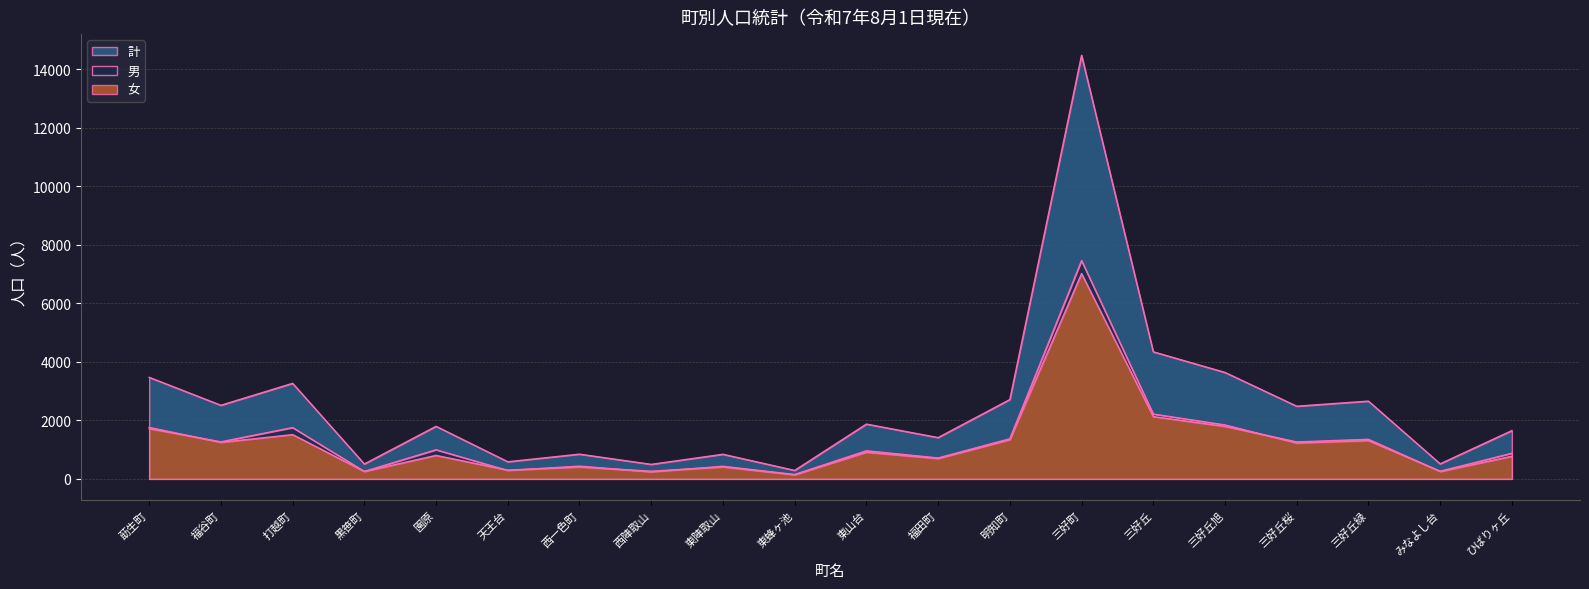

Which has a higher value, 天王台 or 西陣取山?

天王台